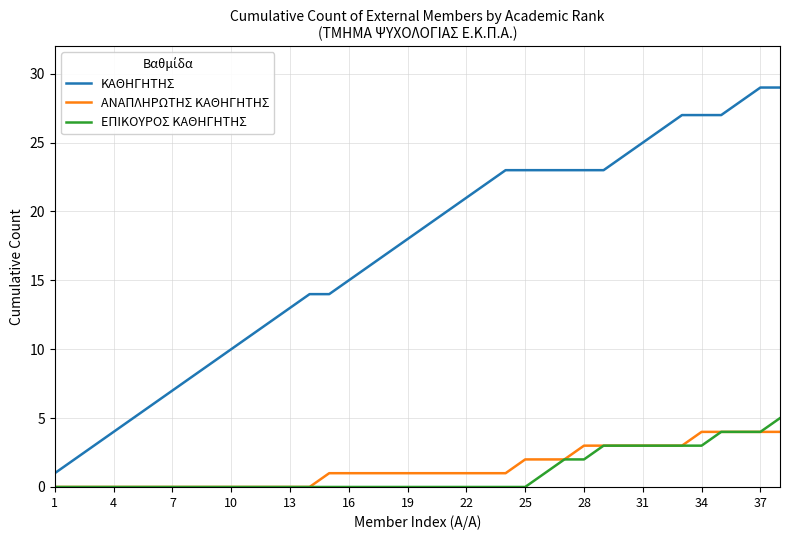

Which series has the largest total across all categories?

ΚΑΘΗΓΗΤΗΣ